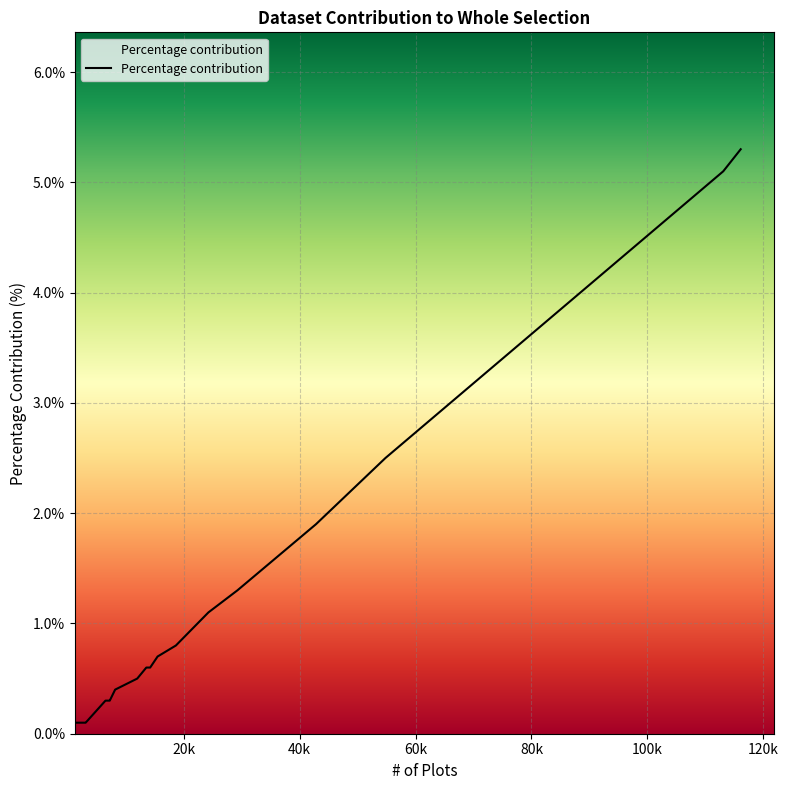

How many categories are shown in the chart?

20